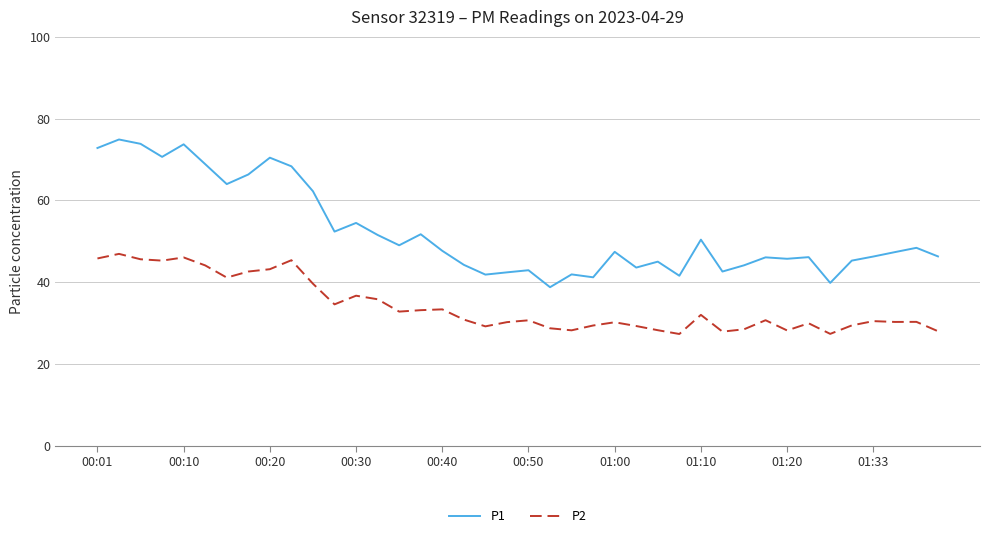

True or false: P2 and P1 intersect in this chart.

False